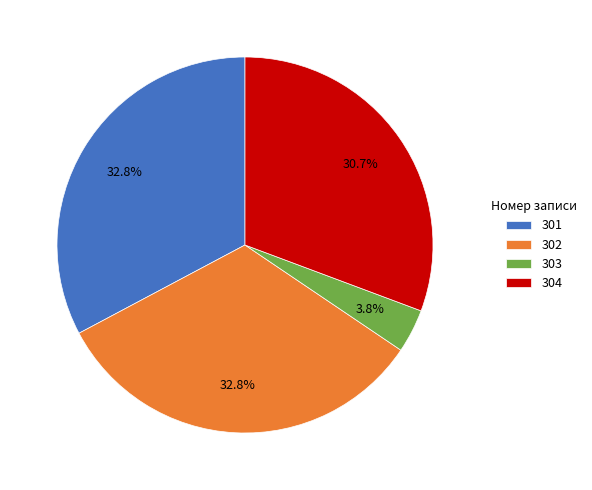

What percentage is NOT represented by 301?

67.2%